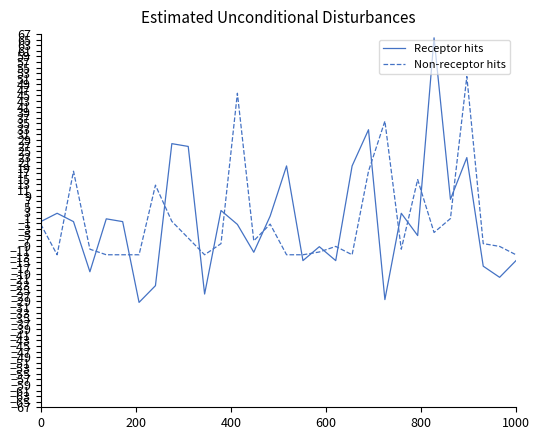

What is the smallest value displayed?

-29.3